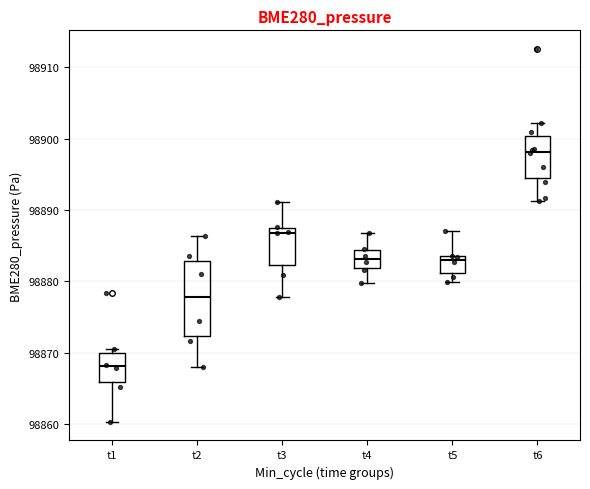

Reading left to right, read every box against the y-axis: the position of its median line, the range the box covers, and the ends of its whiskers. The values are not printed on the chart, so give them approximately, as read against the axis.

t1: median 98868, box 98866 to 98870, whiskers 98860 to 98871
t2: median 98878, box 98872 to 98883, whiskers 98868 to 98886
t3: median 98887 (just below the box's upper edge), box 98882 to 98887, whiskers 98878 to 98891
t4: median 98883, box 98882 to 98884, whiskers 98880 to 98887
t5: median 98883, box 98881 to 98884, whiskers 98880 to 98887
t6: median 98898, box 98894 to 98900, whiskers 98891 to 98902